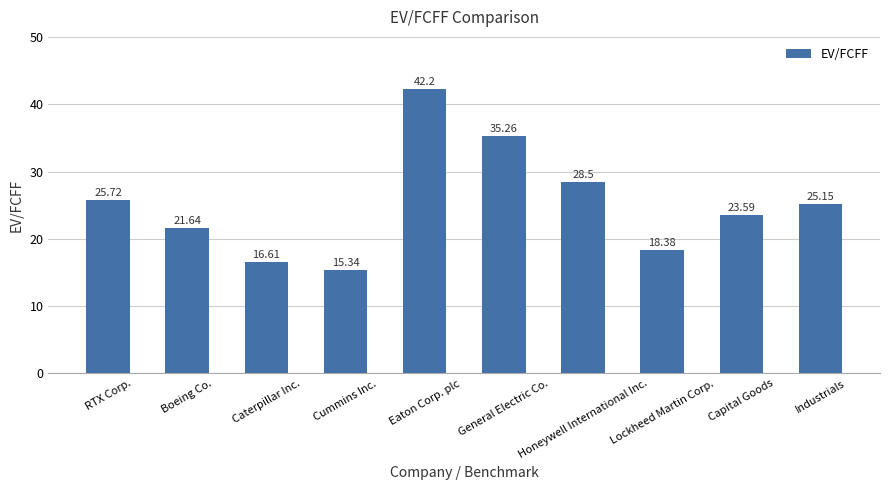

The chart shows a value of 15.3 at Cummins Inc.. True or false?

True